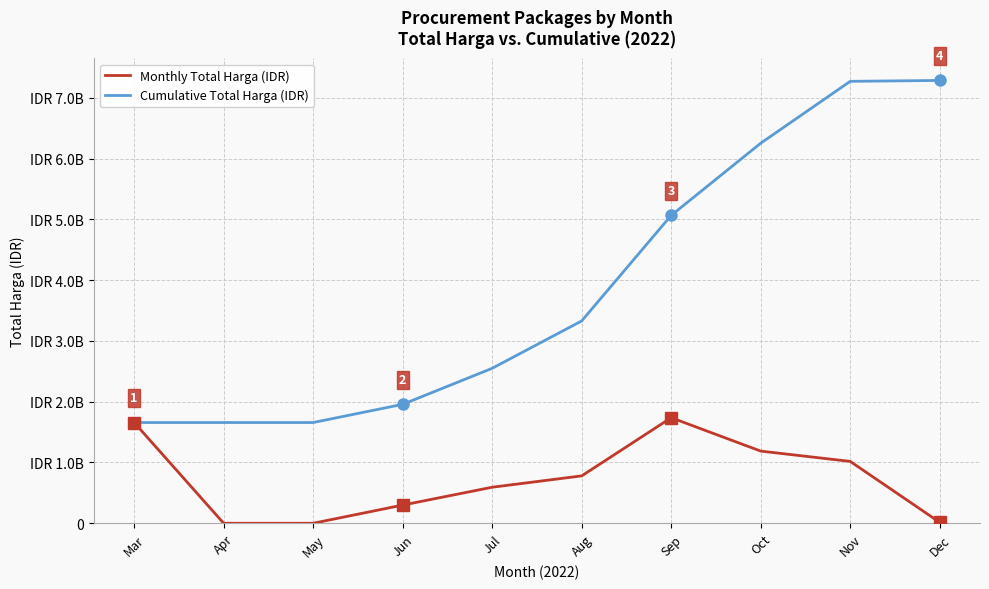

Which label corresponds to the largest value in the chart?

Dec